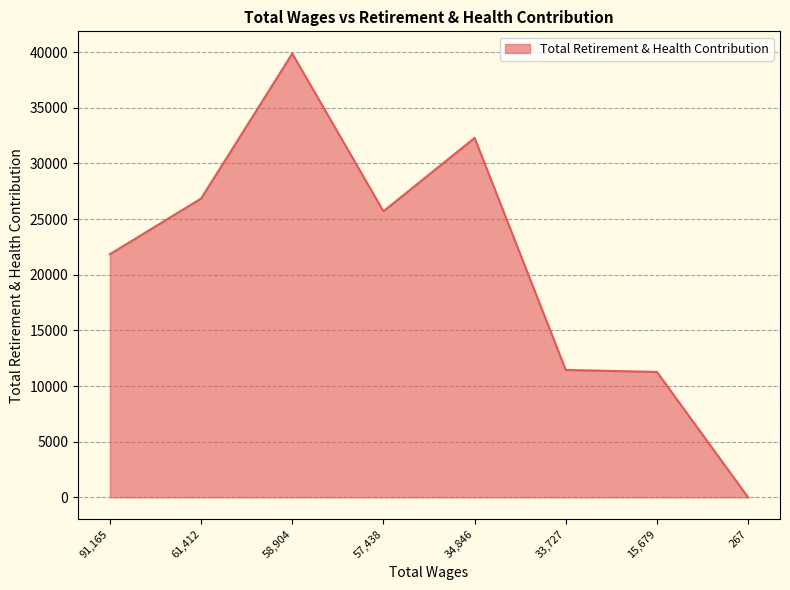

What is the difference between the maximum and second lowest values?

28612